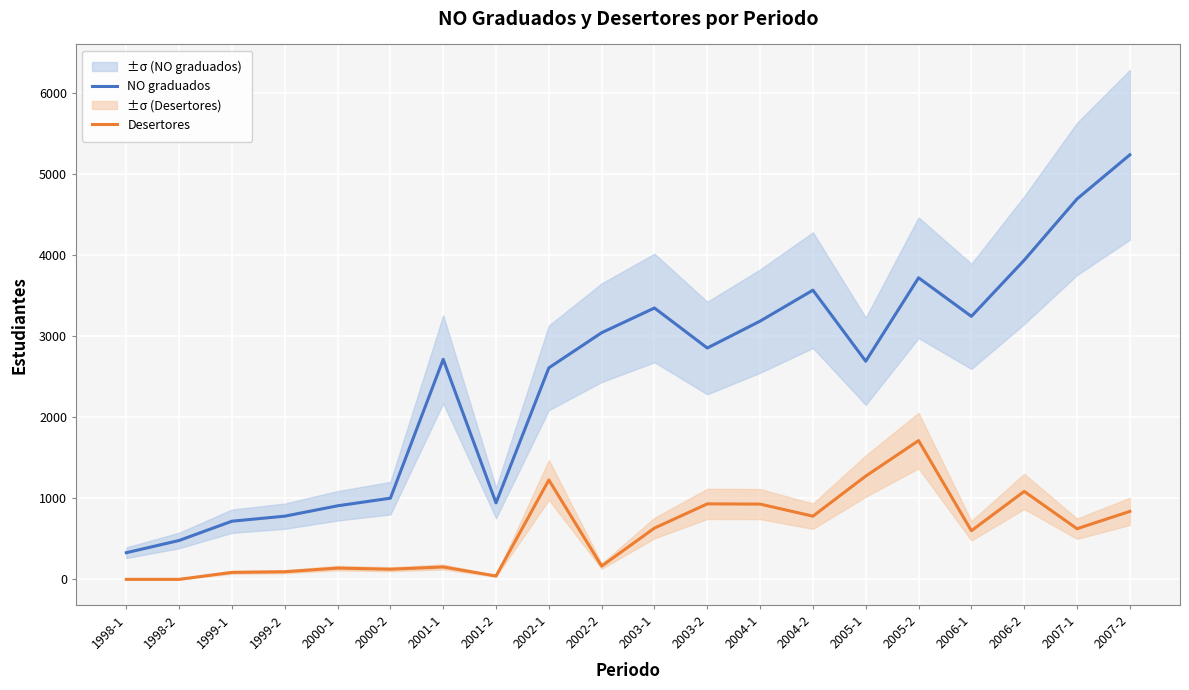

Where is the first local maximum for NO graduados?

2001-1